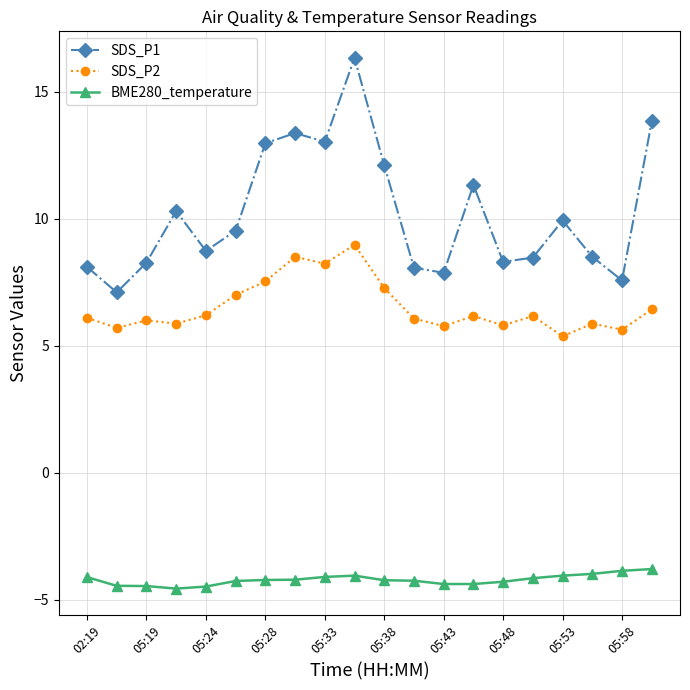

True or false: SDS_P1 has more than 2 interior local peaks.

True